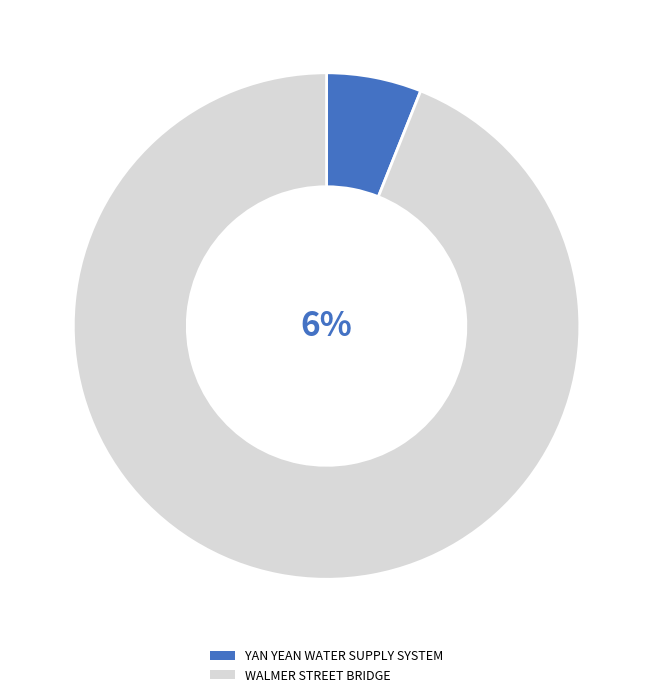

To the nearest percent, what is the combined percentage of WALMER STREET BRIDGE and YAN YEAN WATER SUPPLY SYSTEM?

100%